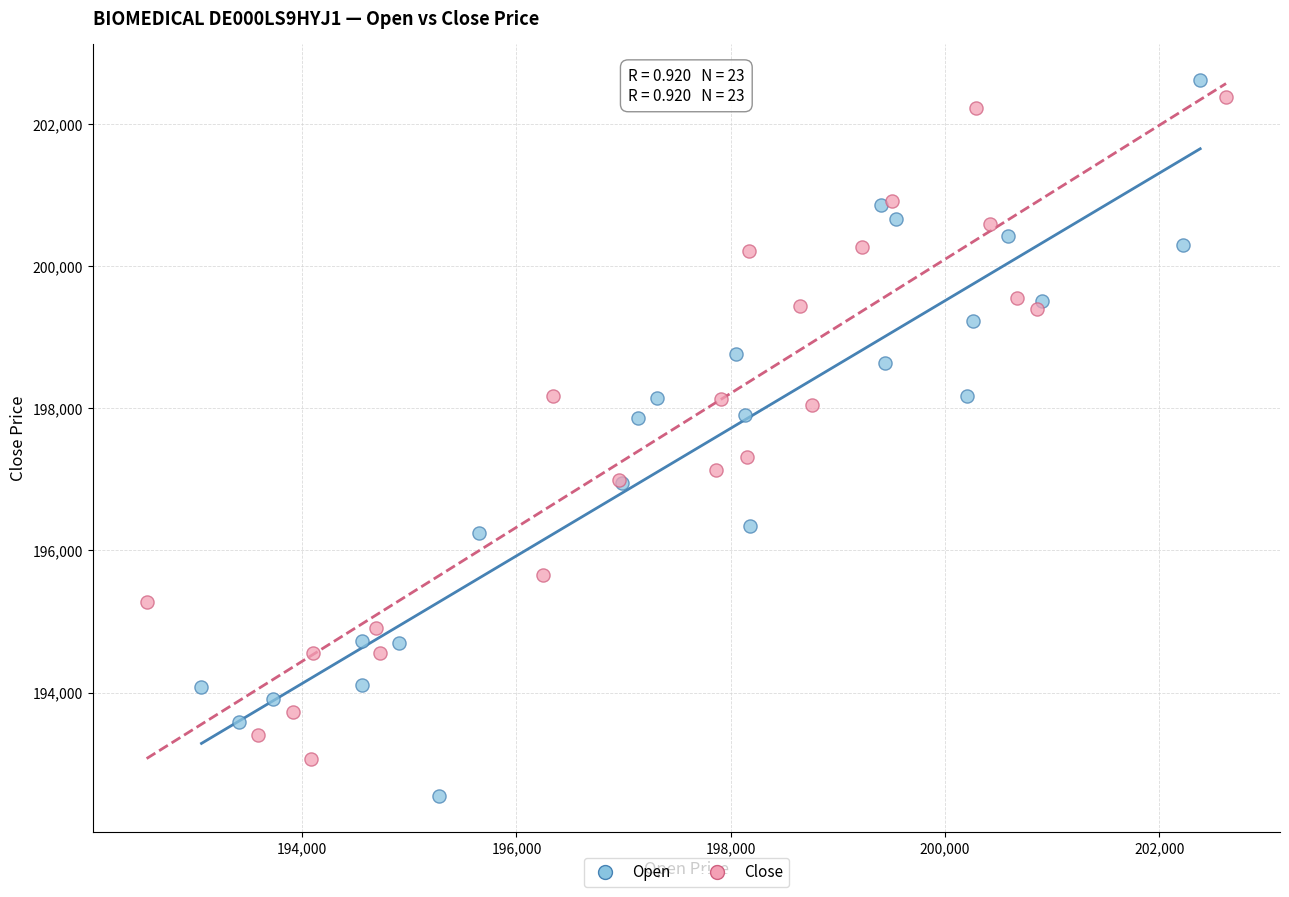

Which series has the largest Y range (max minus min)?

Open